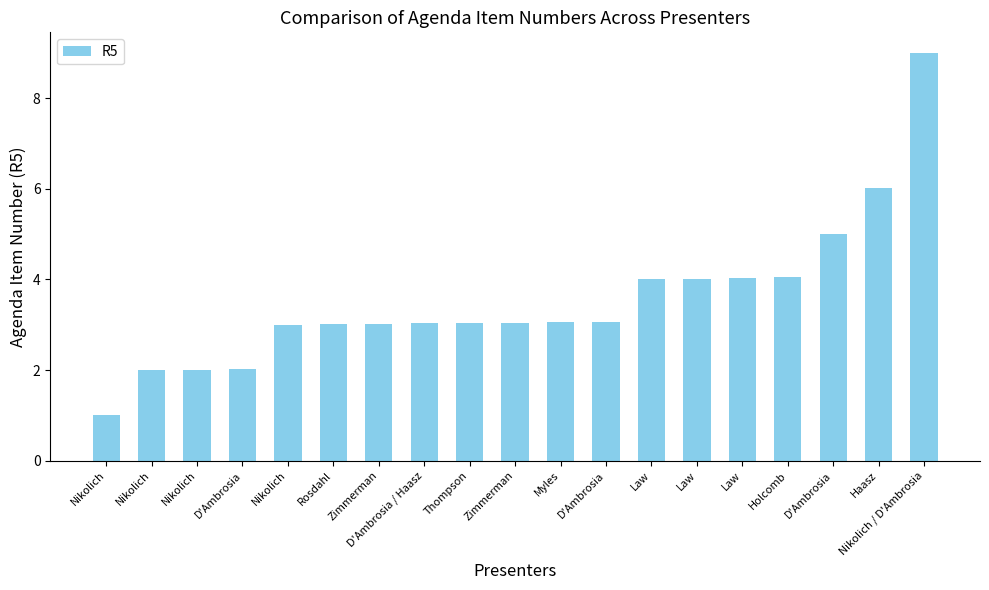

List the labels in order of value, smallest first.

Nikolich, Nikolich, Nikolich, D'Ambrosia, Nikolich, Rosdahl, Zimmerman, D'Ambrosia / Haasz, Thompson, Zimmerman, Myles, D'Ambrosia, Law, Law, Law, Holcomb, D'Ambrosia, Haasz, Nikolich / D'Ambrosia